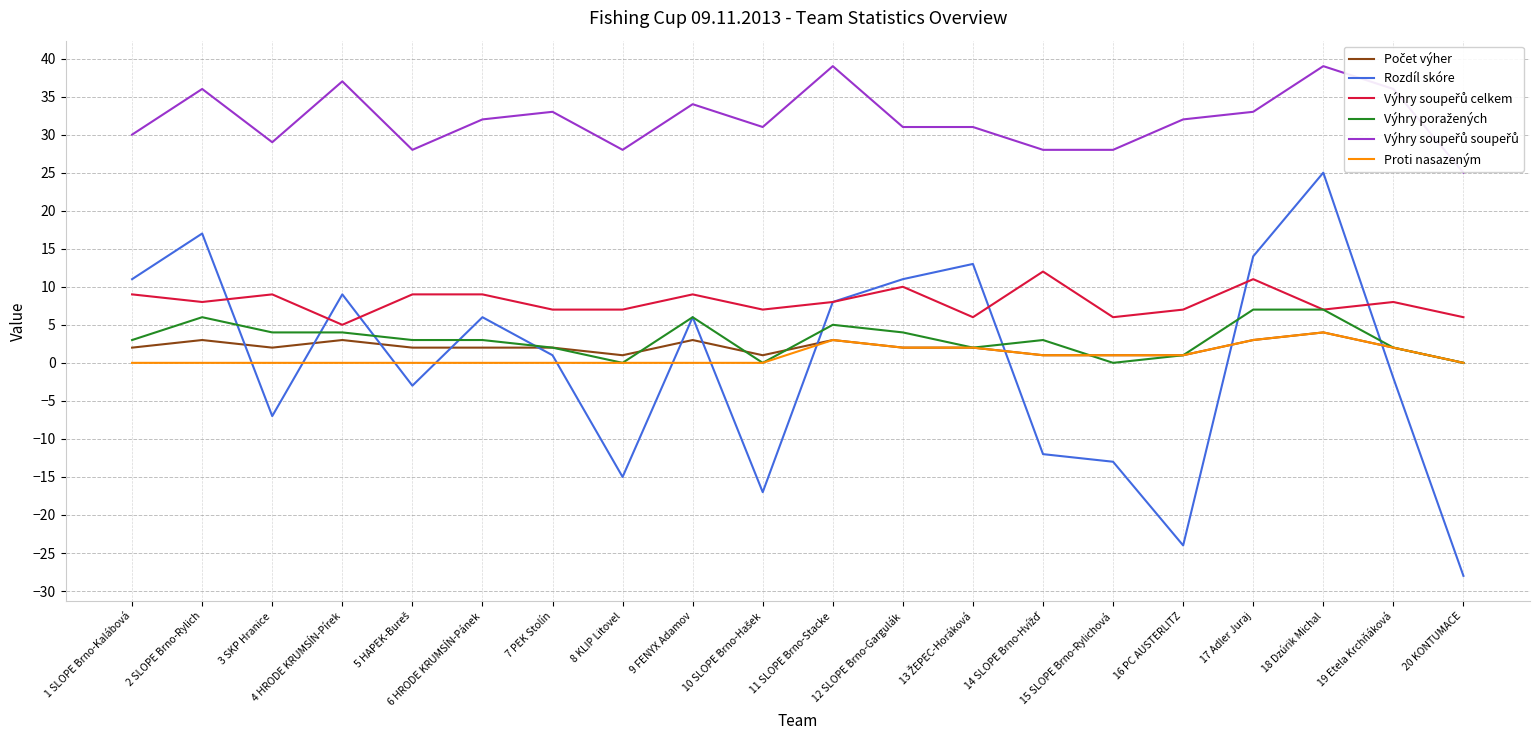

What is the label of the 8th point from the left?

8 KLIP Litovel